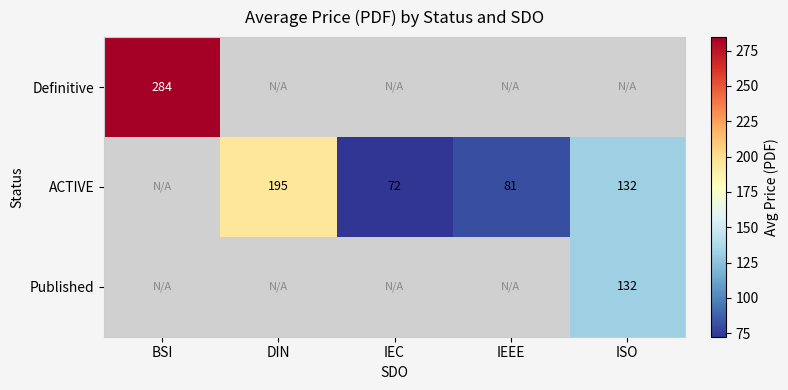

What is the sum of the ACTIVE values at ISO and IEEE?

213